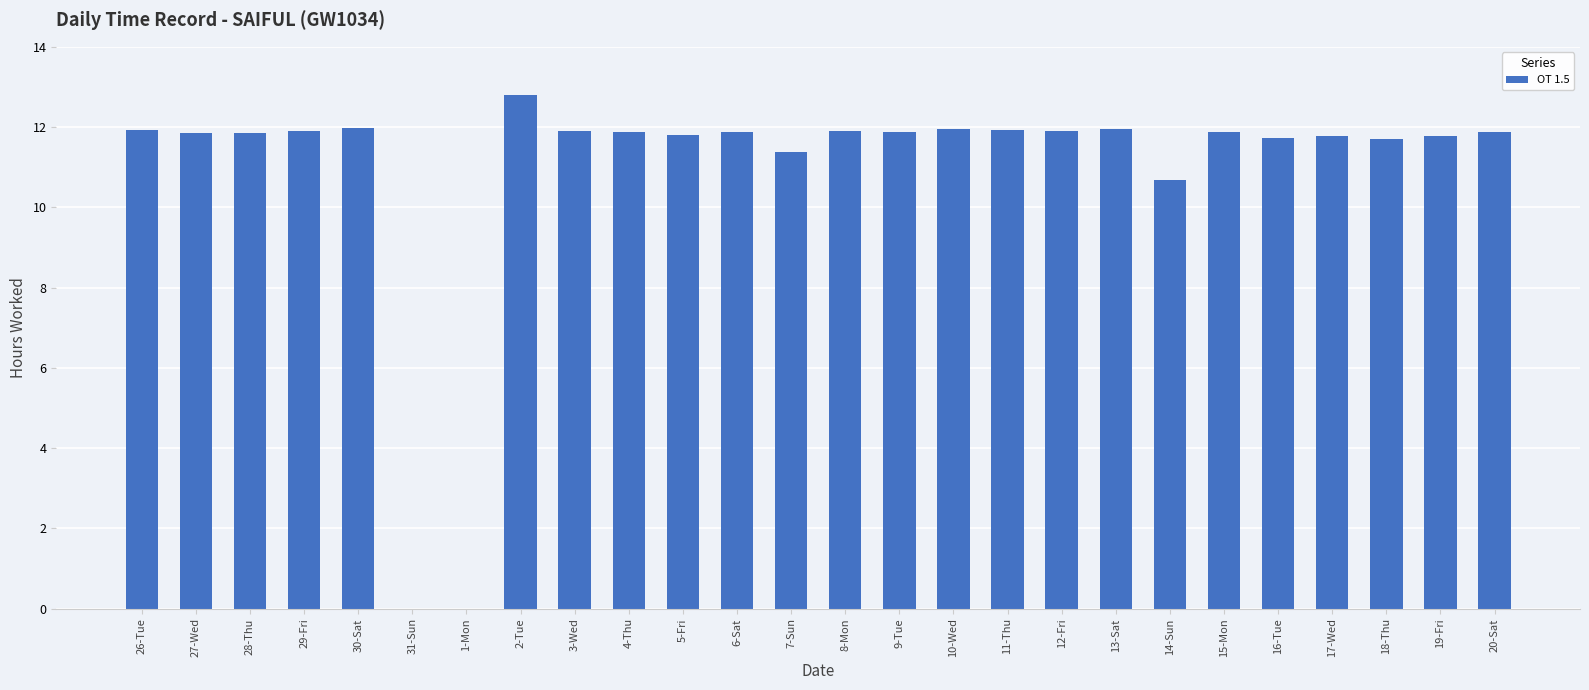

Where is the data nearest to the value 6?

14-Sun